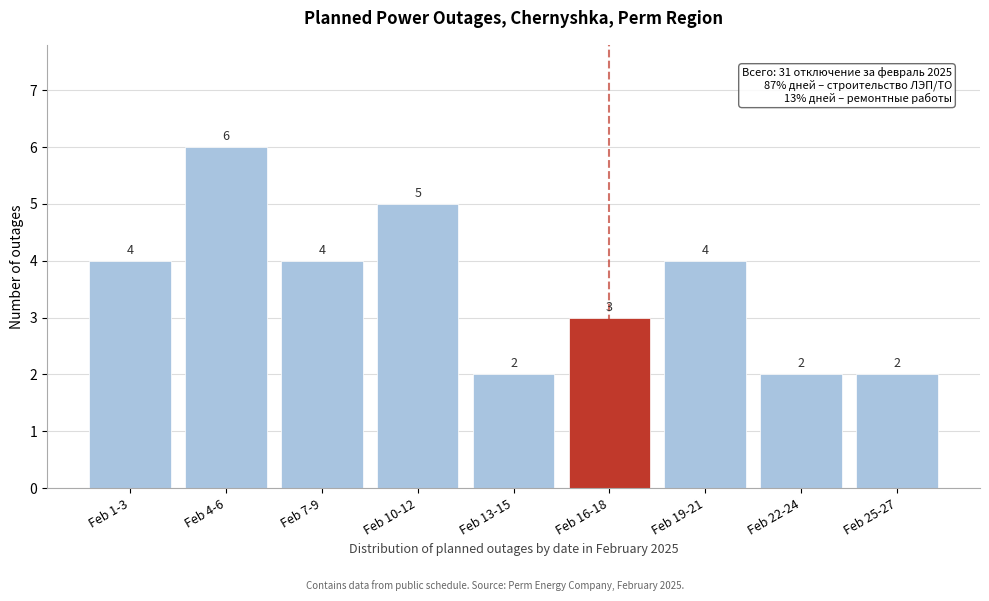

Reading left to right, list all the values displayed in this chart.

4	6	4	5	2	3	4	2	2